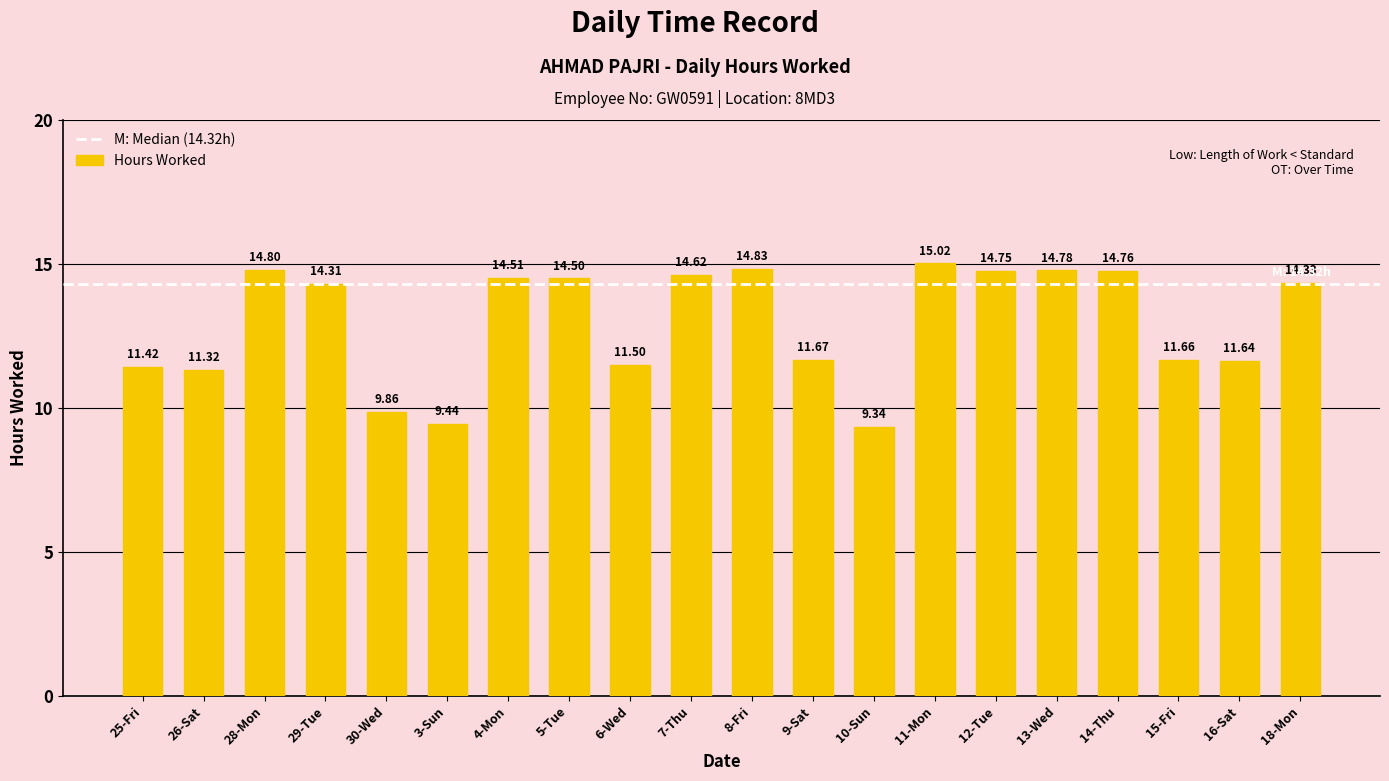

Rank the categories by value from highest to lowest.

11-Mon, 8-Fri, 28-Mon, 13-Wed, 14-Thu, 12-Tue, 7-Thu, 4-Mon, 5-Tue, 18-Mon, 29-Tue, 9-Sat, 15-Fri, 16-Sat, 6-Wed, 25-Fri, 26-Sat, 30-Wed, 3-Sun, 10-Sun